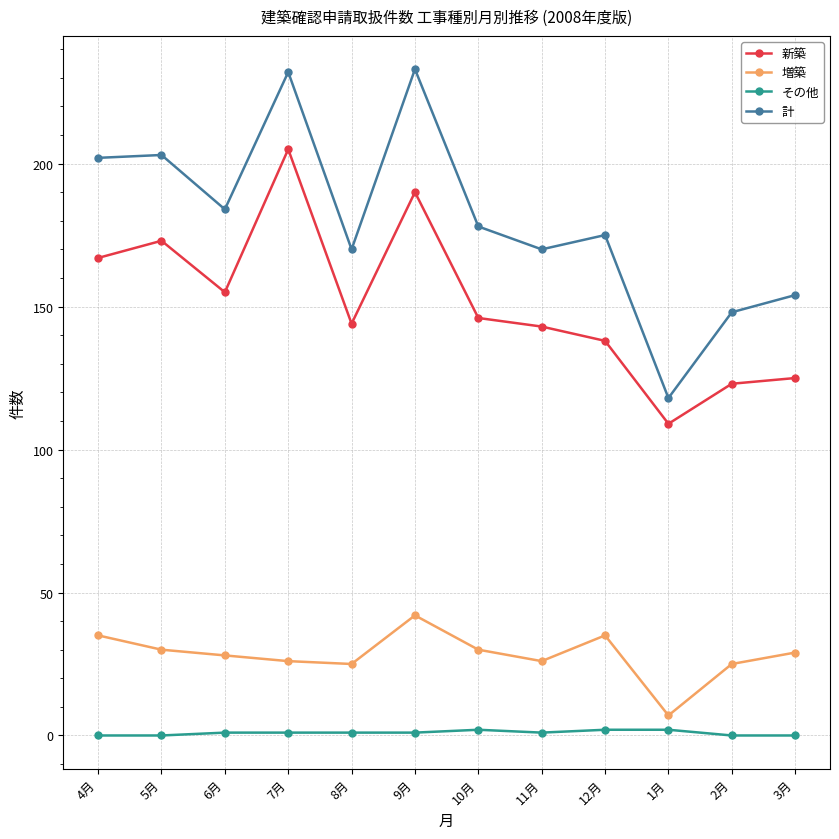

Which series has the largest range (max minus min)?

計